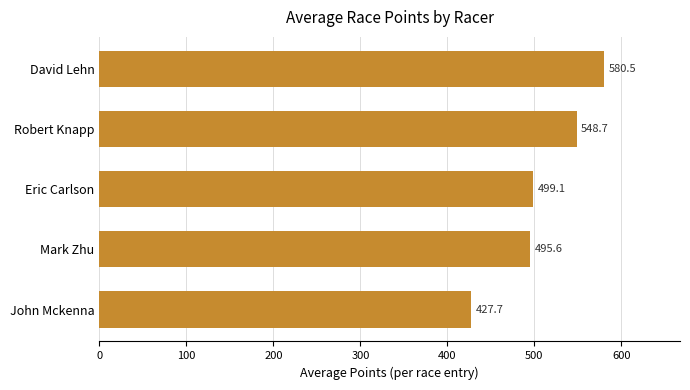

What is the average value?

510.3